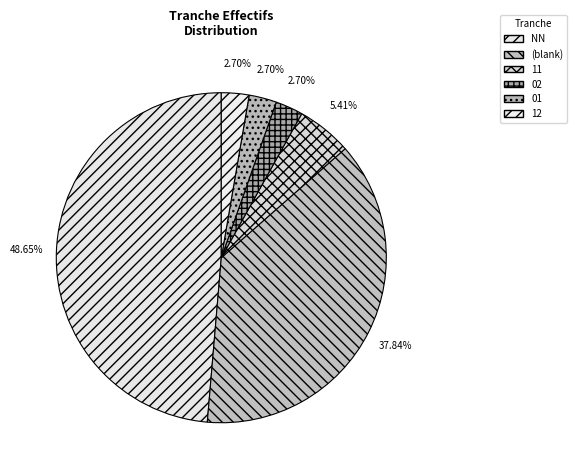

What percentage do 01 and 12 together represent?

5.4%